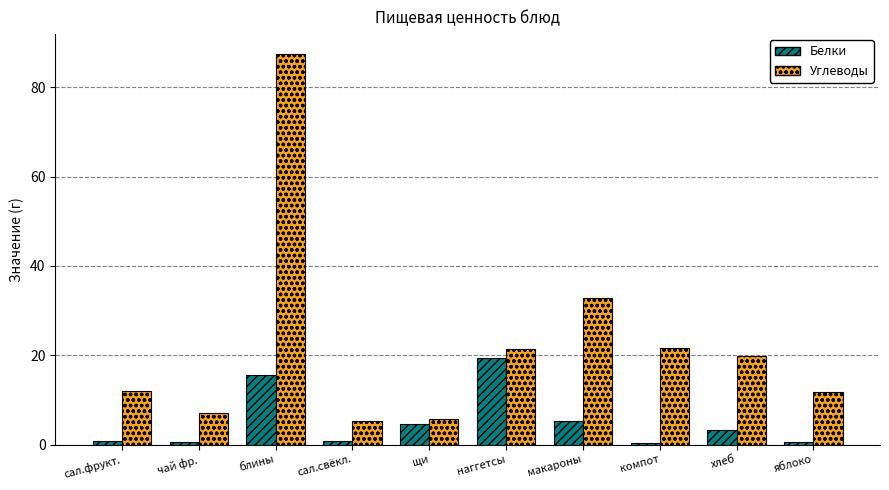

How many bars are there in total?

20